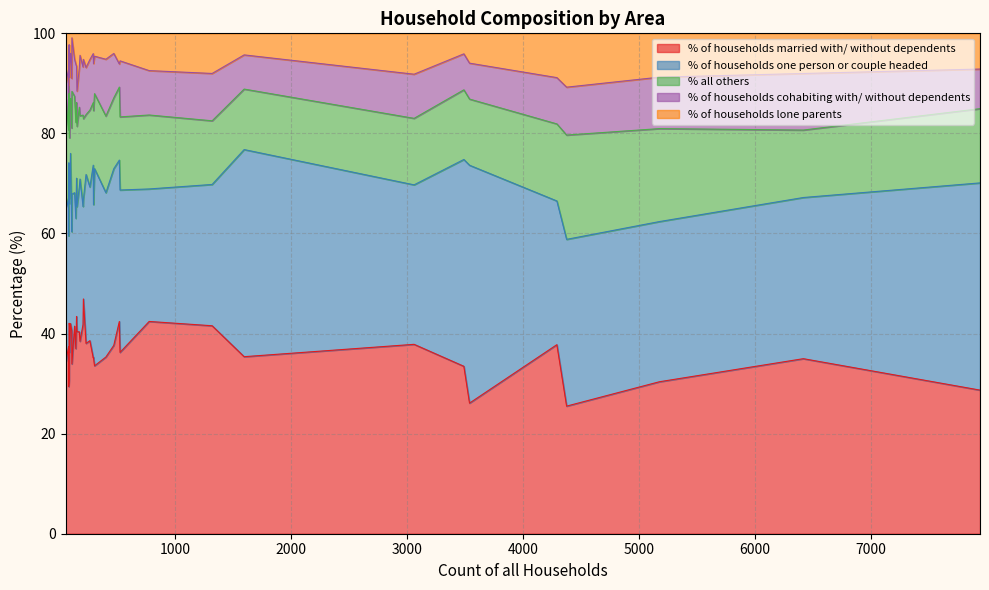

True or false: % of households one person or couple headed has a value of 13.1 at 135.

False